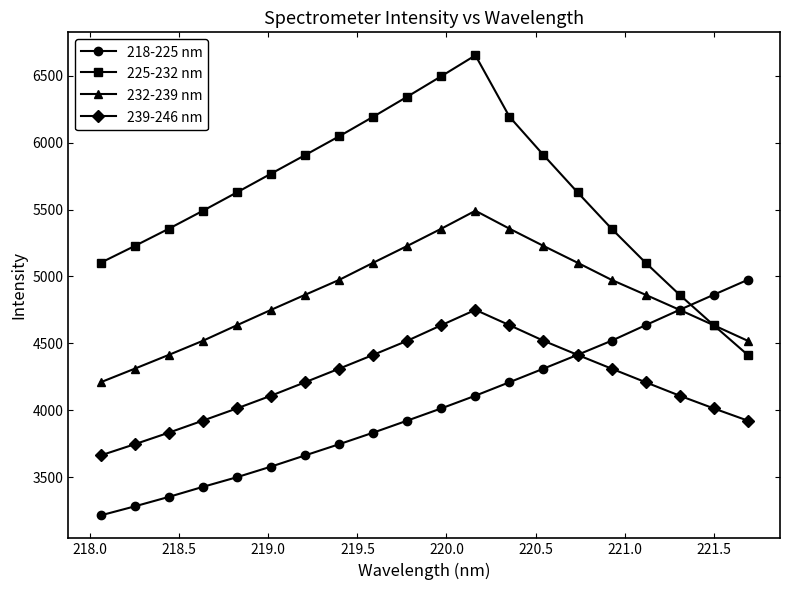

True or false: 239-246 nm and 232-239 nm intersect in this chart.

False